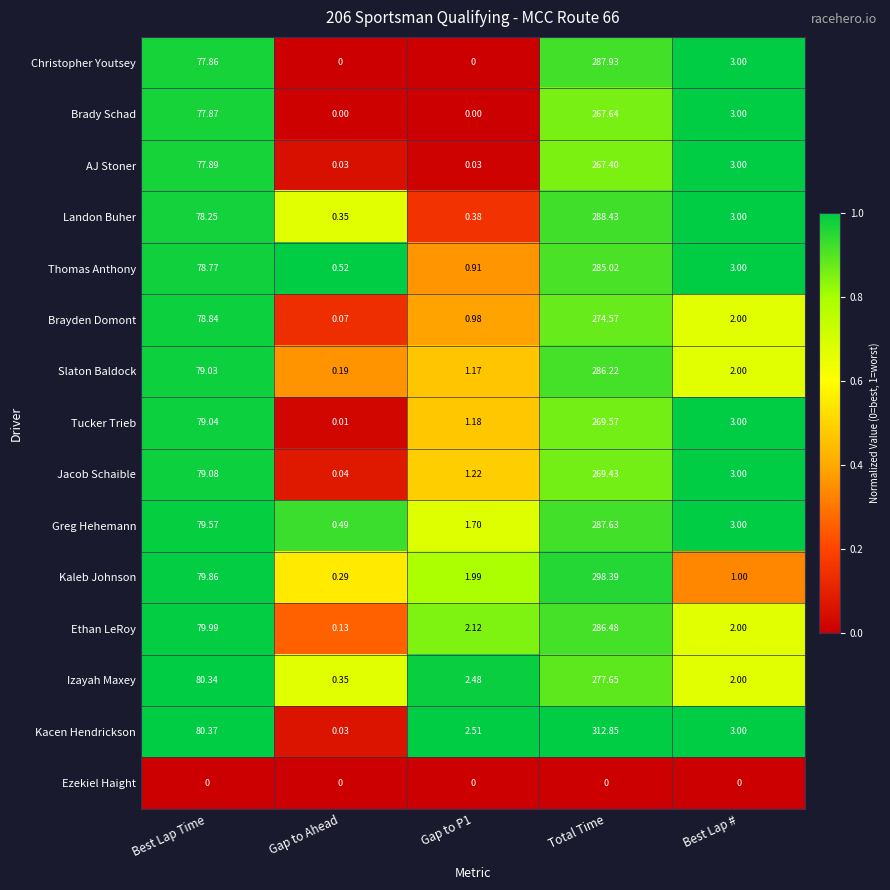

Where does the Brayden Domont series first go above 2?

Best Lap Time